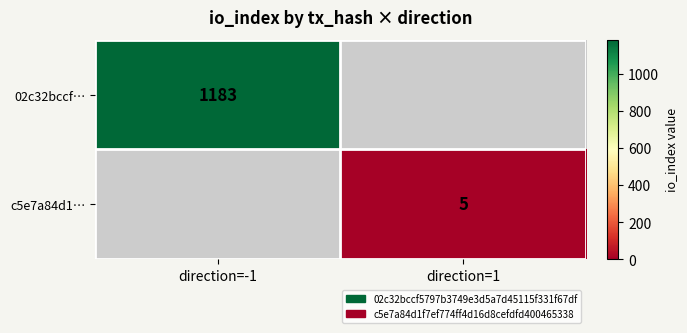

True or false: c5e7a84d1… has a value of 9 at direction=1.

False